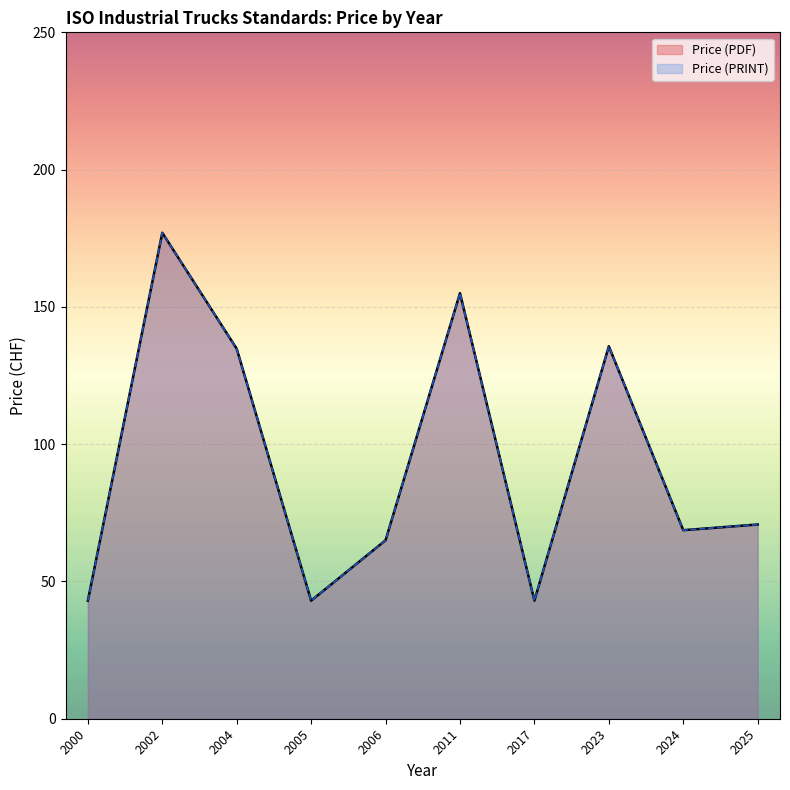

What is the maximum value shown in the chart?

177